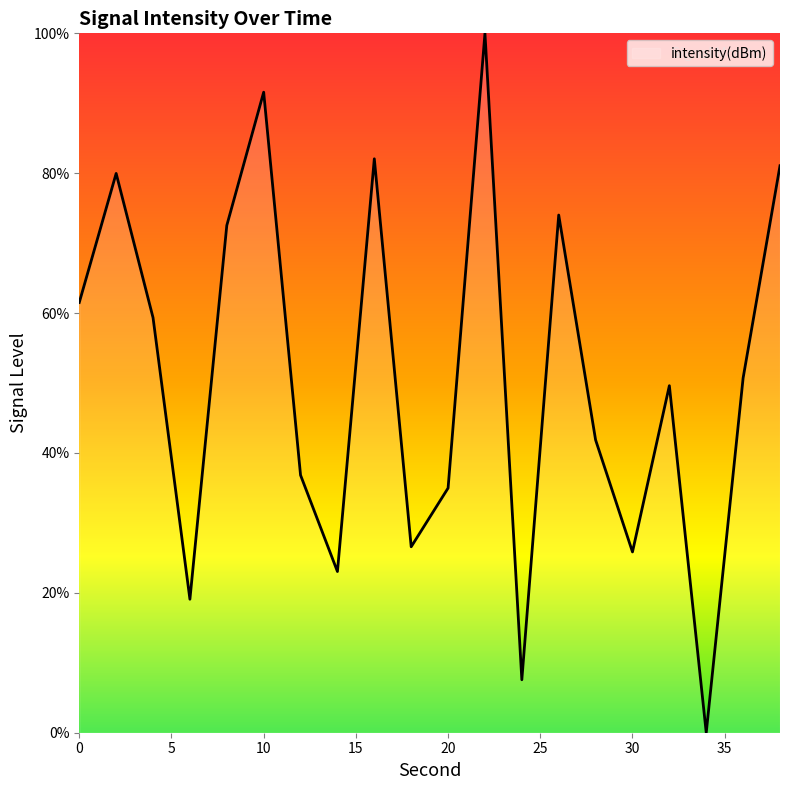

What is the difference between the maximum and minimum values?

100.0